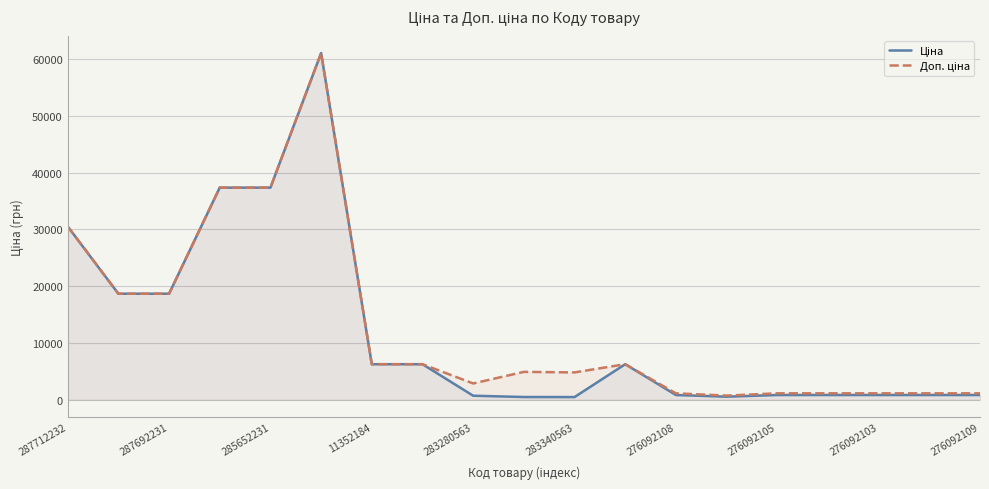

What is the maximum value shown in the chart?

61024.7